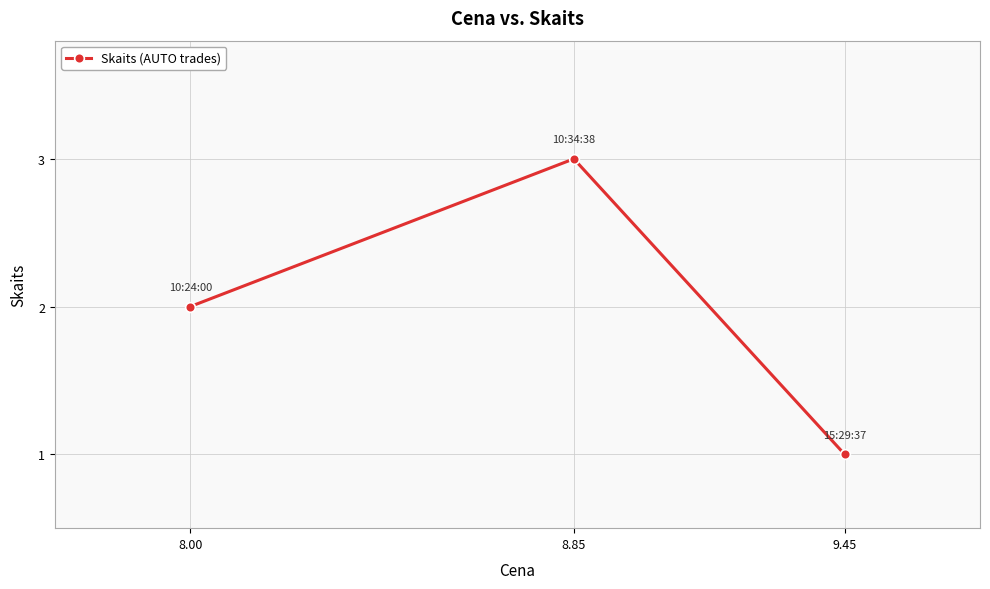

What is the label of the 1st point from the left?

8.00